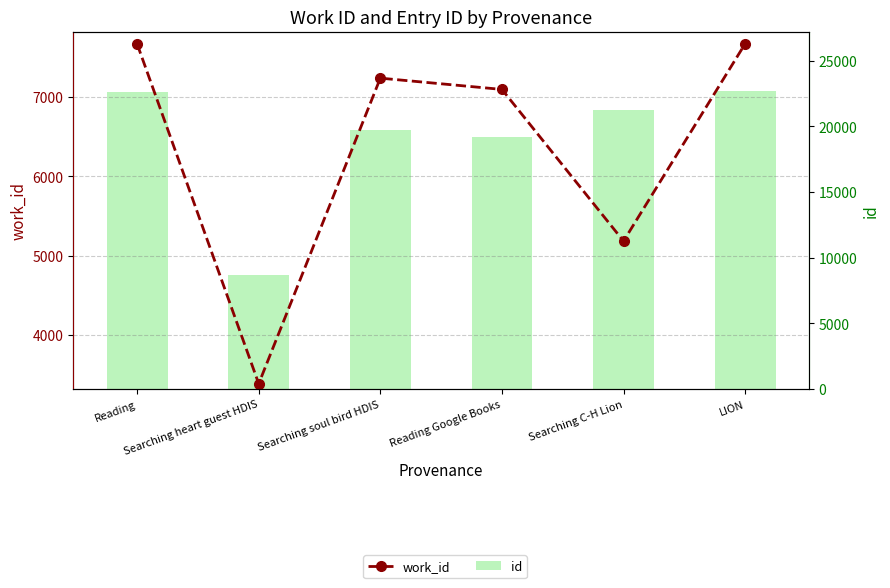

At which category does the chart reach its minimum across all series?

Searching heart guest HDIS